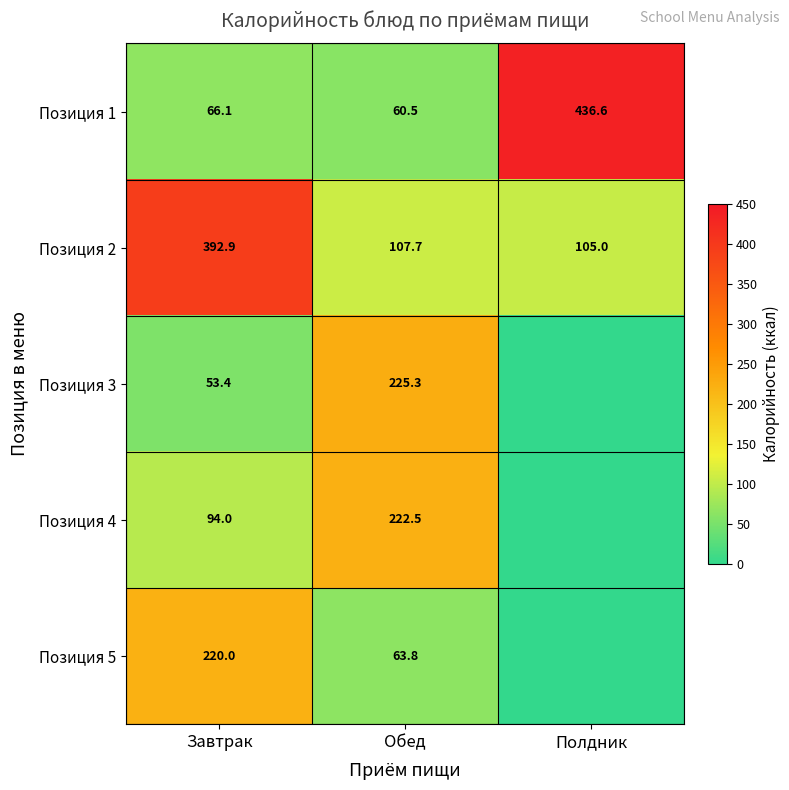

Where does the Позиция 1 series first go above 66?

Завтрак